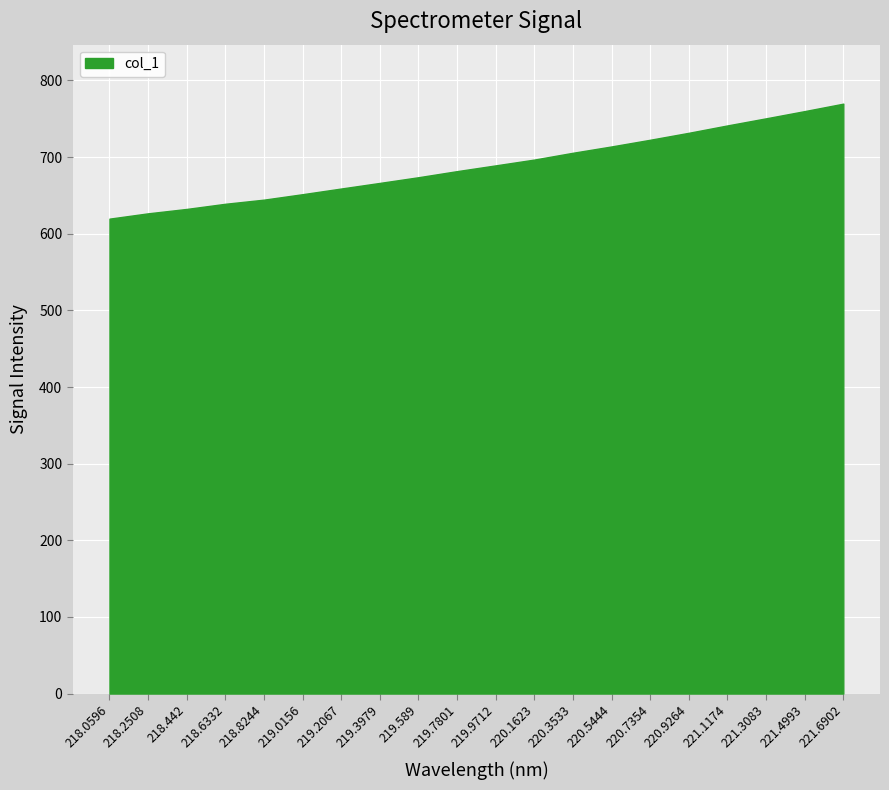

Is it true that the value at 219.2067 is 1152.0?

False